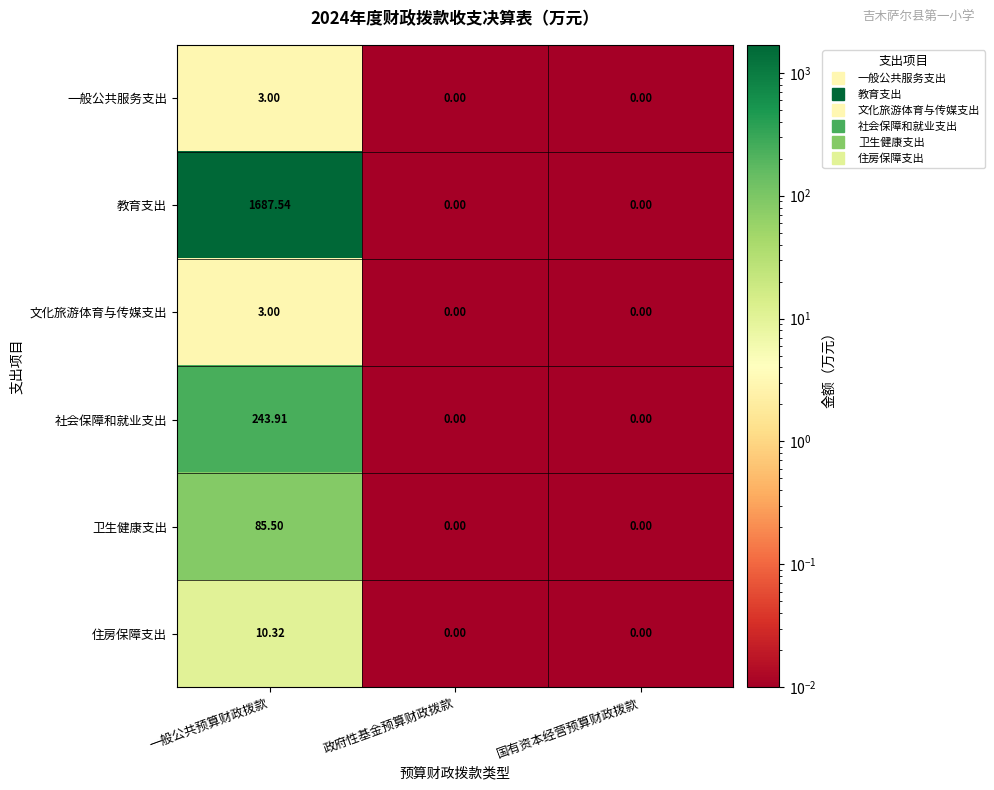

What is the spread (max minus min) of values at 一般公共预算财政拨款?

1684.5